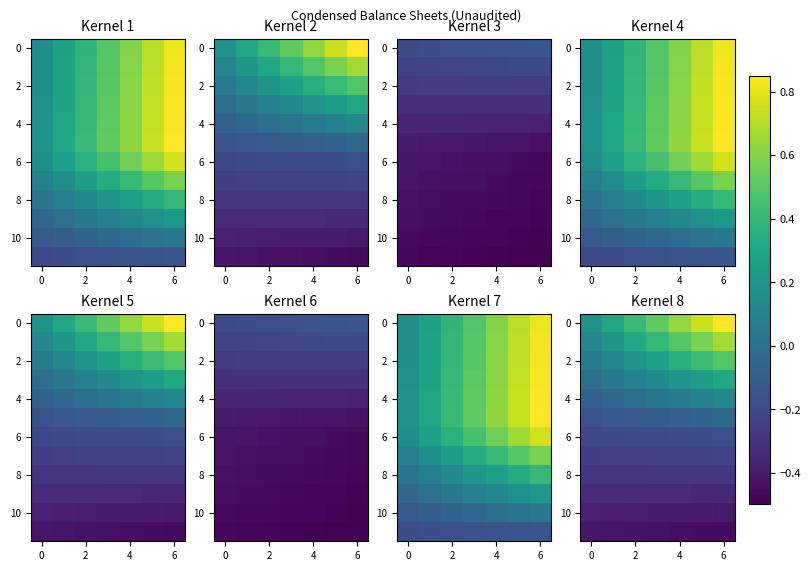

Between 6 and 4, which is larger?

6